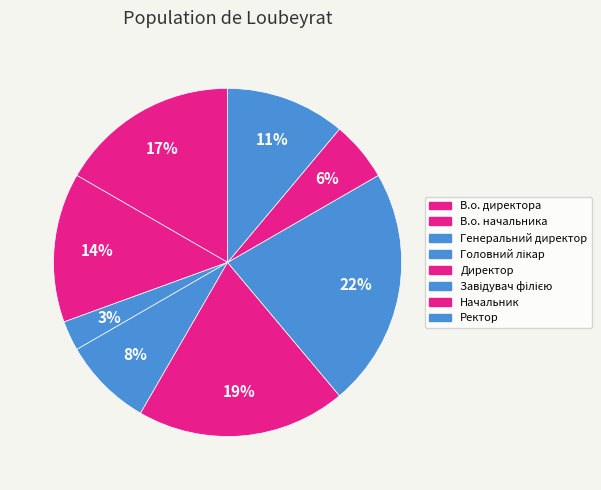

How many slices are in this pie chart?

8